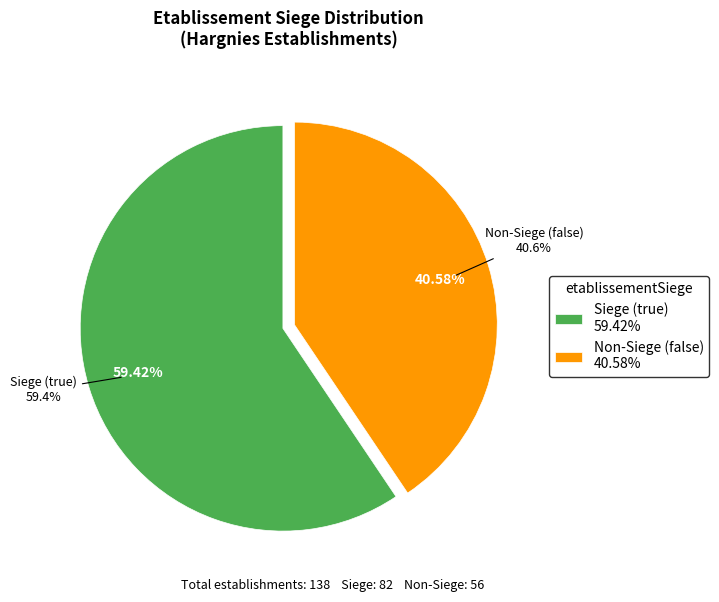

Rank the categories by value from highest to lowest.

true, false